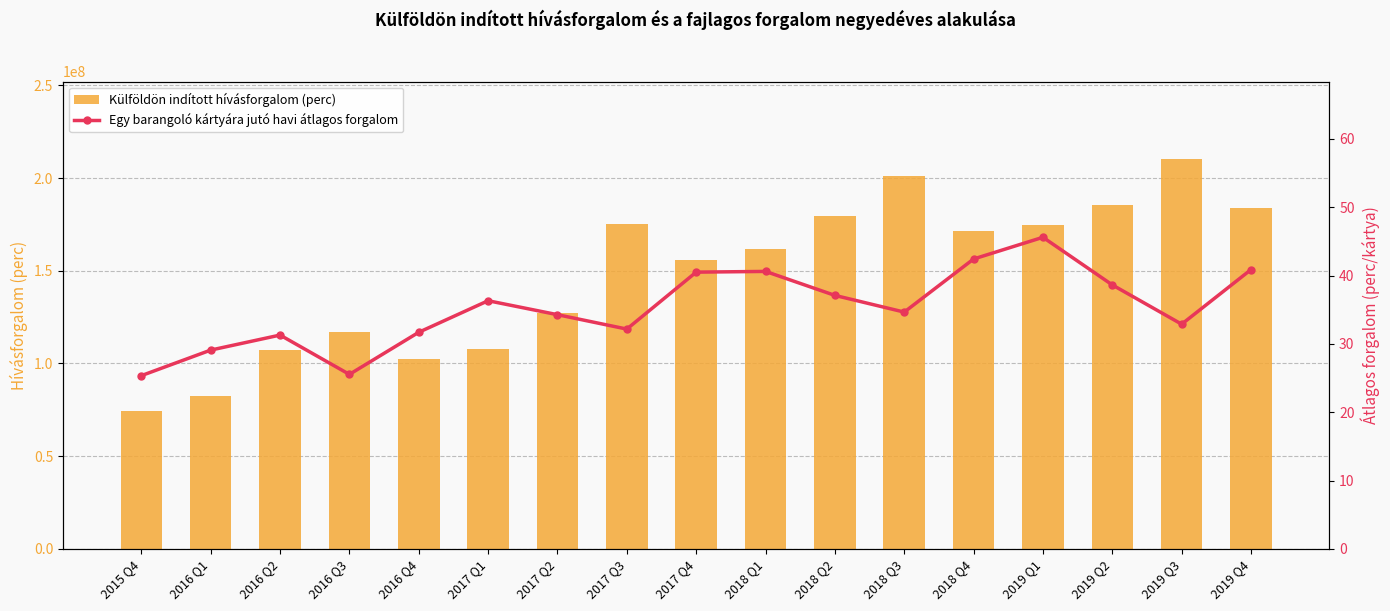

What is the value of the Egy barangoló kártyára jutó havi átlagos forgalom bar at the 14th from the left?

45.6